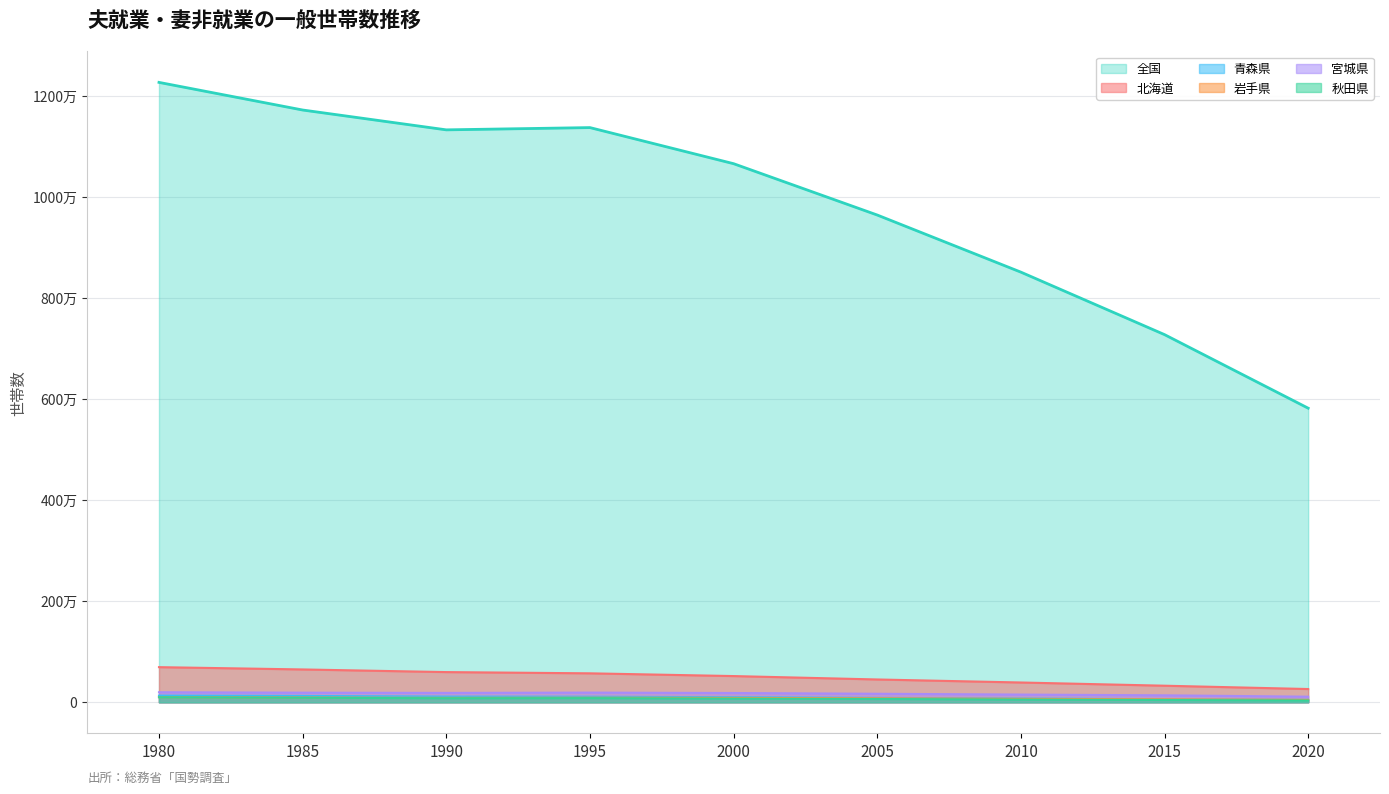

Reading right to left, extract all data points from this chart.

全国: 5816497	7271587	8507323	9636988	10652323	11366158	11321449	11713873	12260232
北海道: 261983	327746	391241	451086	518396	572562	597006	649374	694756
青森県: 48907	60838	73943	87109	99670	109632	111980	125119	131495
岩手県: 47740	58991	68337	78668	86220	90349	86800	94298	101783
宮城県: 110726	137575	152216	168275	183207	191413	185153	189922	198511
秋田県: 36383	44958	54731	64986	73044	82059	79864	89481	98977